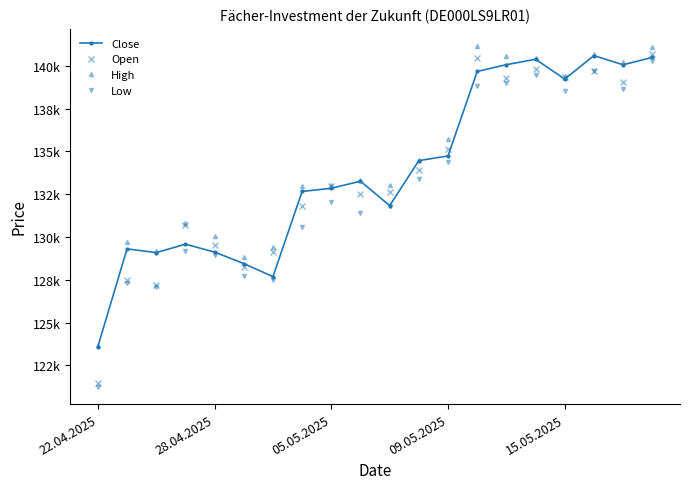

What are all the series names shown in the legend?

Close, Open, High, Low